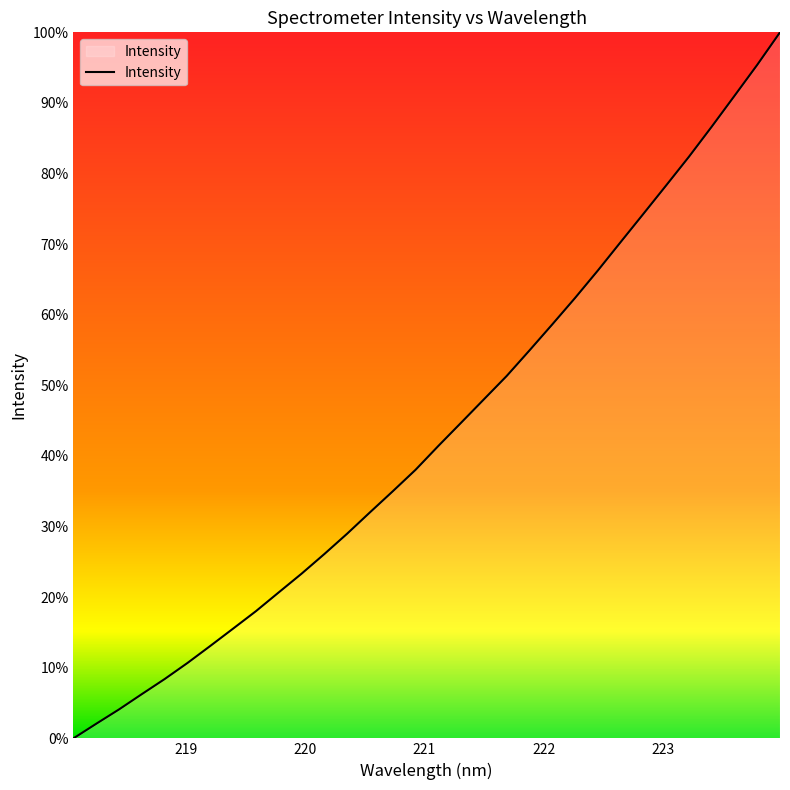

Is this an area chart (filled region under the line)?

Yes